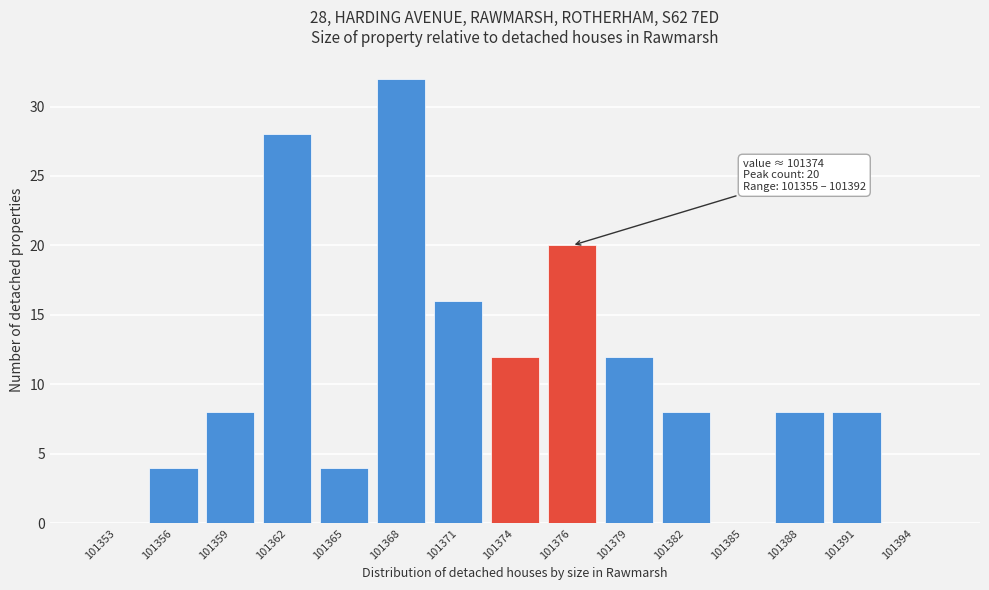

Reading left to right, list all the values displayed in this chart.

101353=0	101356=4	101359=8	101362=28	101365=4	101368=32	101371=16	101374=12	101376=20	101379=12	101382=8	101385=0	101388=8	101391=8	101394=0